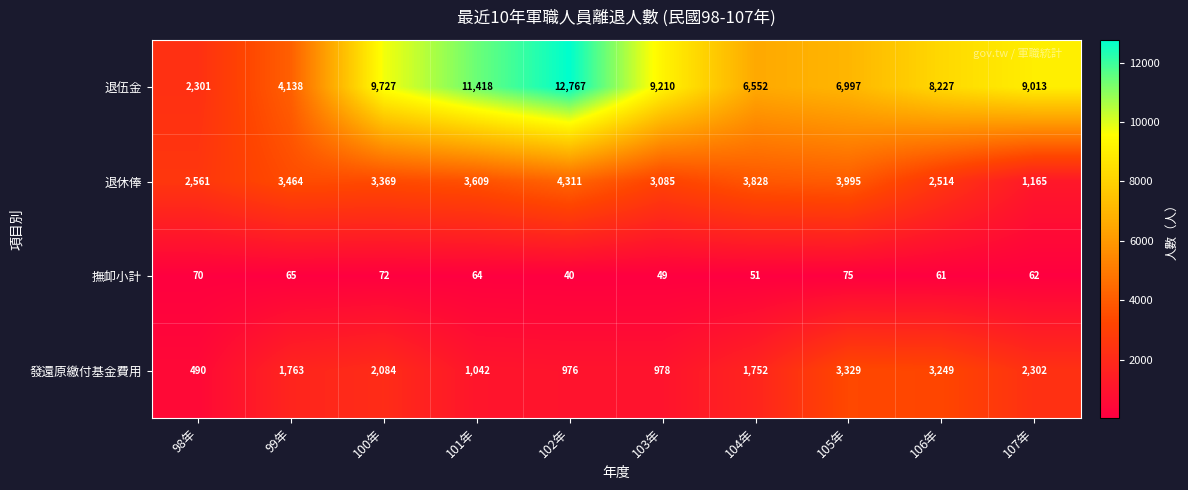

List the series in order of their overall mean, lowest first.

撫卹小計, 發還原繳付基金費用, 退休俸, 退伍金